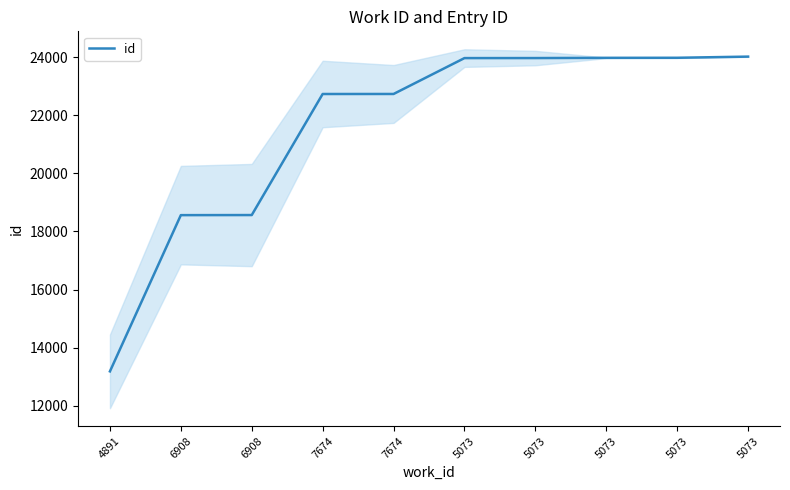

What is the approximate value at 6908?

18562